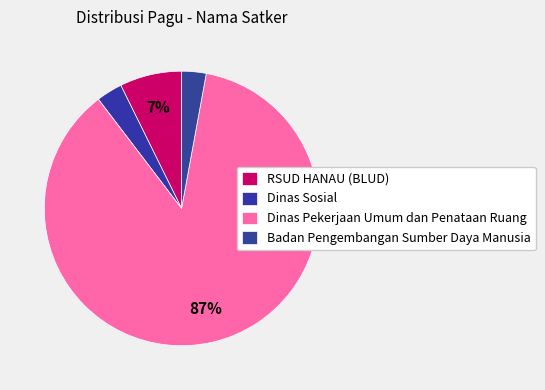

How many slices are in this pie chart?

4